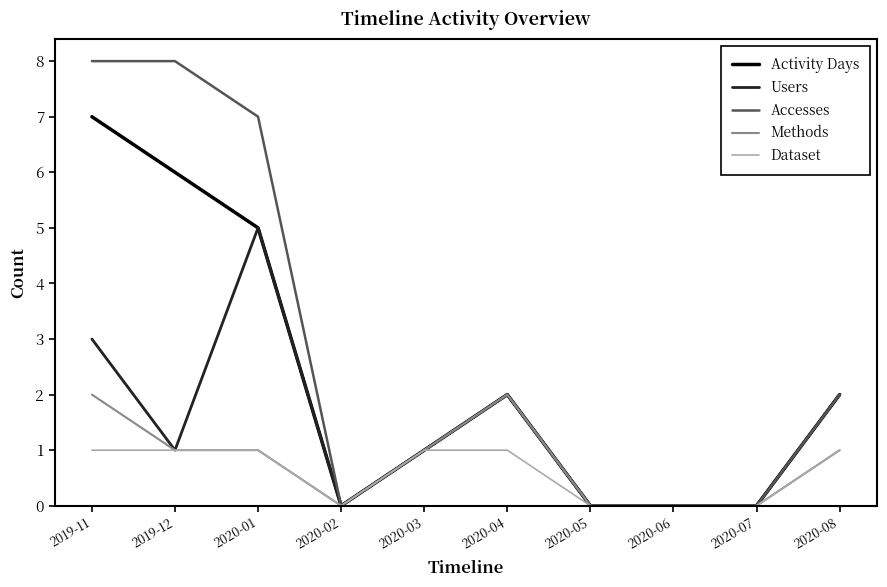

Between 2019-12 and 2020-01, which series saw the biggest shift?

Users